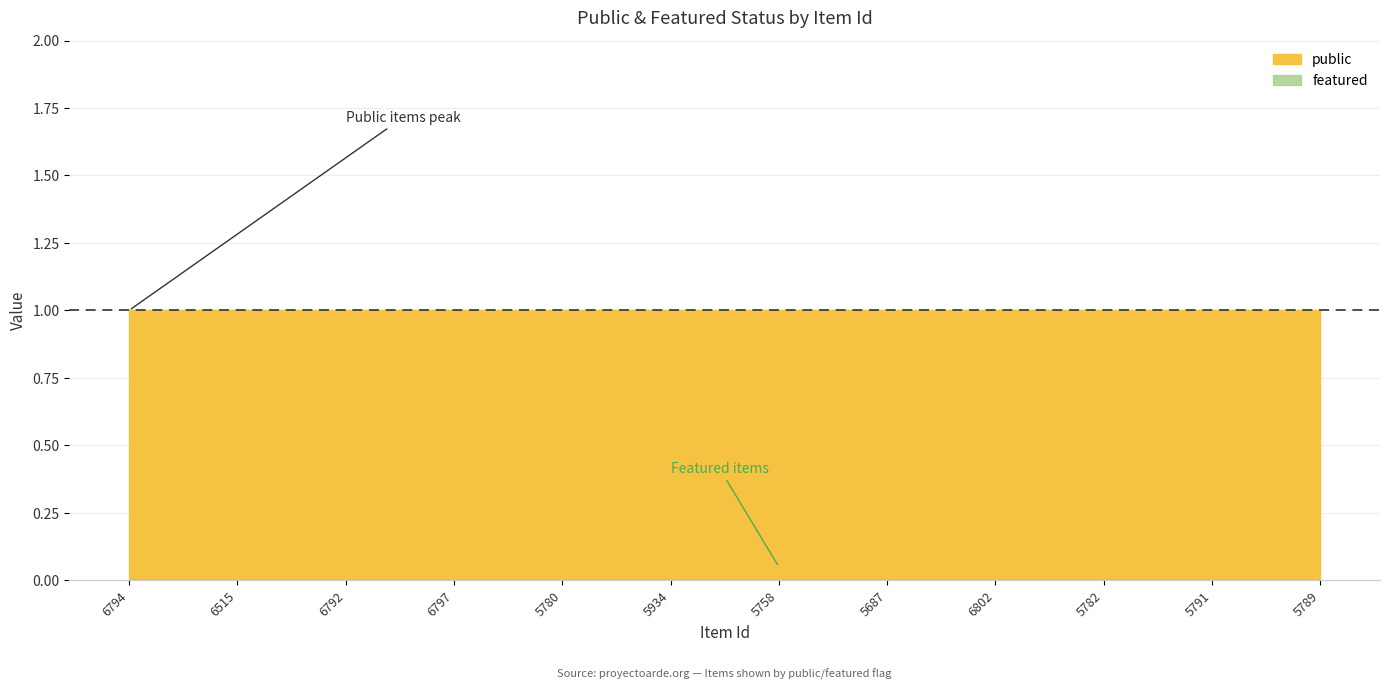

True or false: public has a value of 1 at 5780.

True